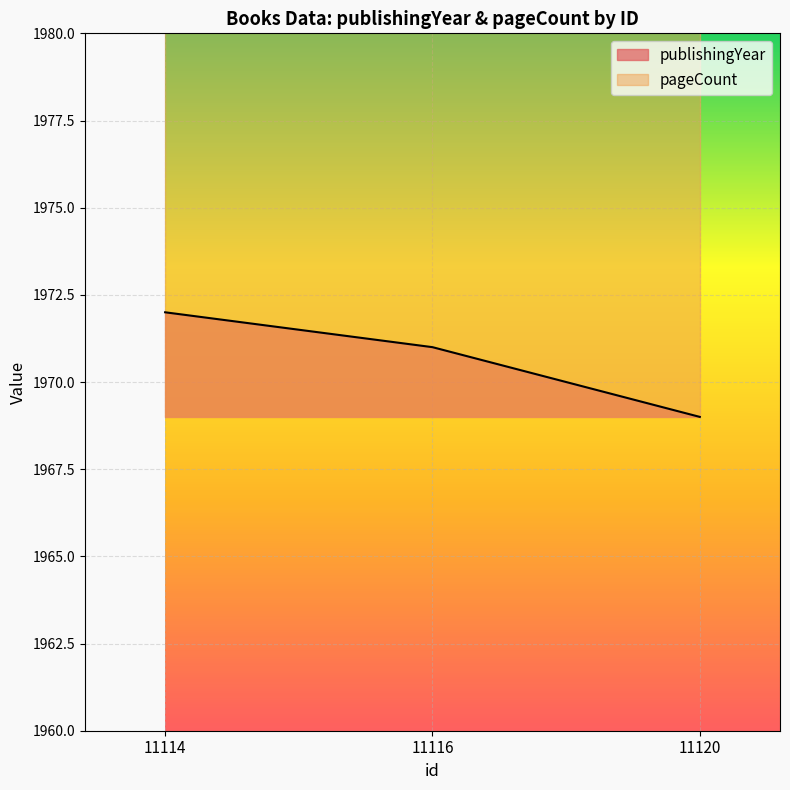

What is the sum of all values?

5912